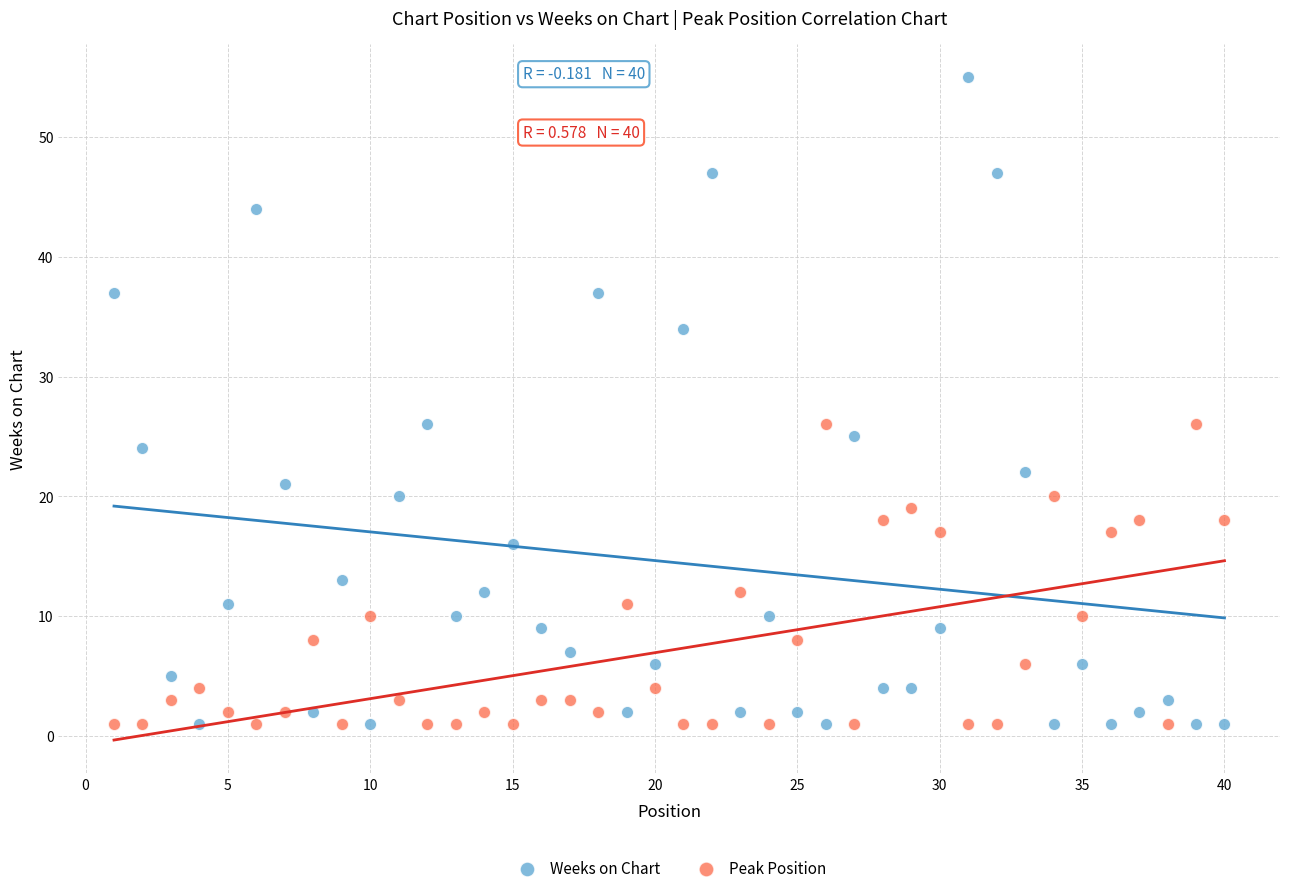

What are all the series names shown in the legend?

Weeks on Chart, Peak Position